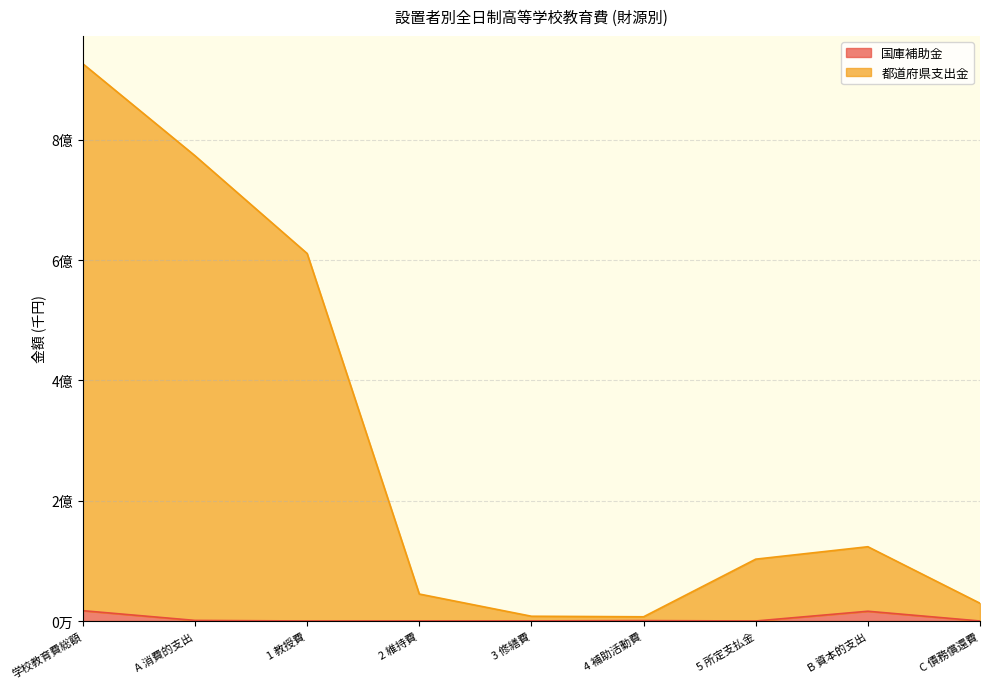

What is the sum of the 都道府県支出金 values at 学校教育費総額 and 1 教授費?

1537848740